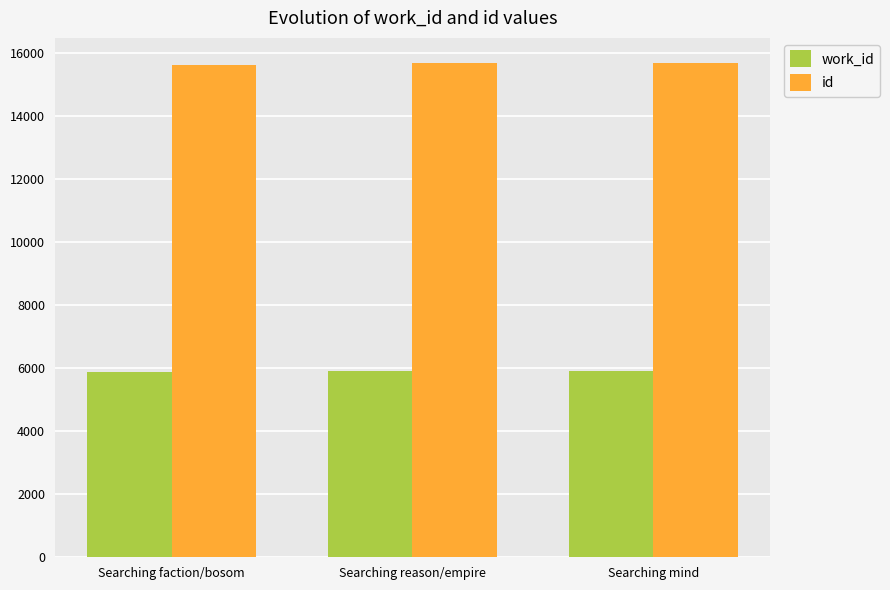

What is the average value of the id series?

15660